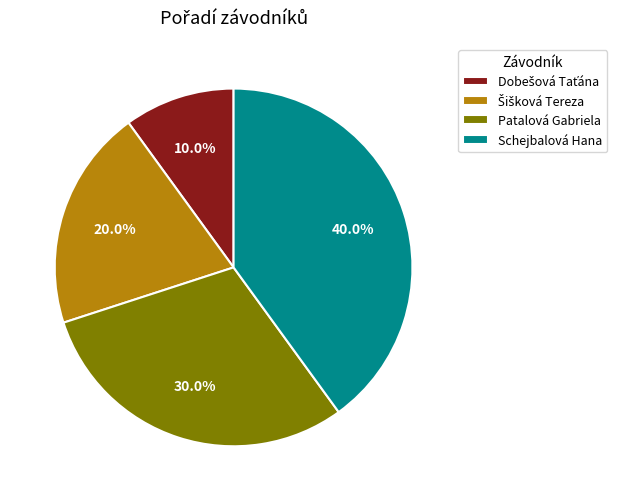

What is the largest slice in the pie chart?

Schejbalová Hana